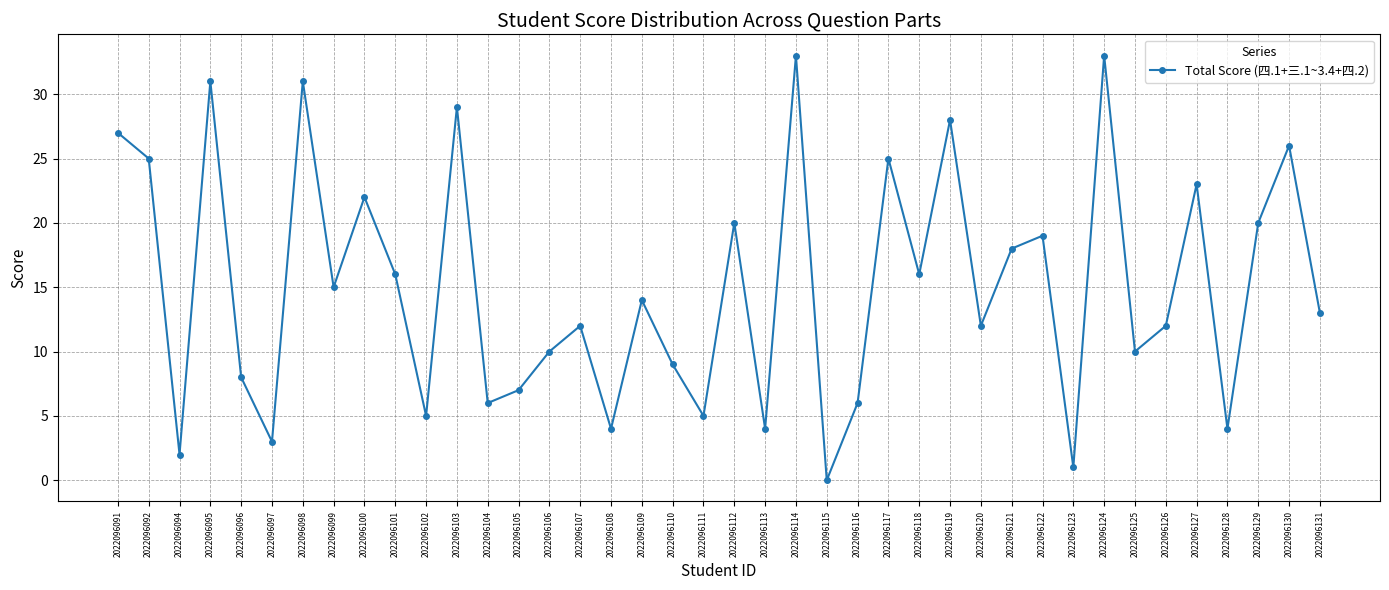

What is the sum of the values at 2022096098 and 2022096095?

62